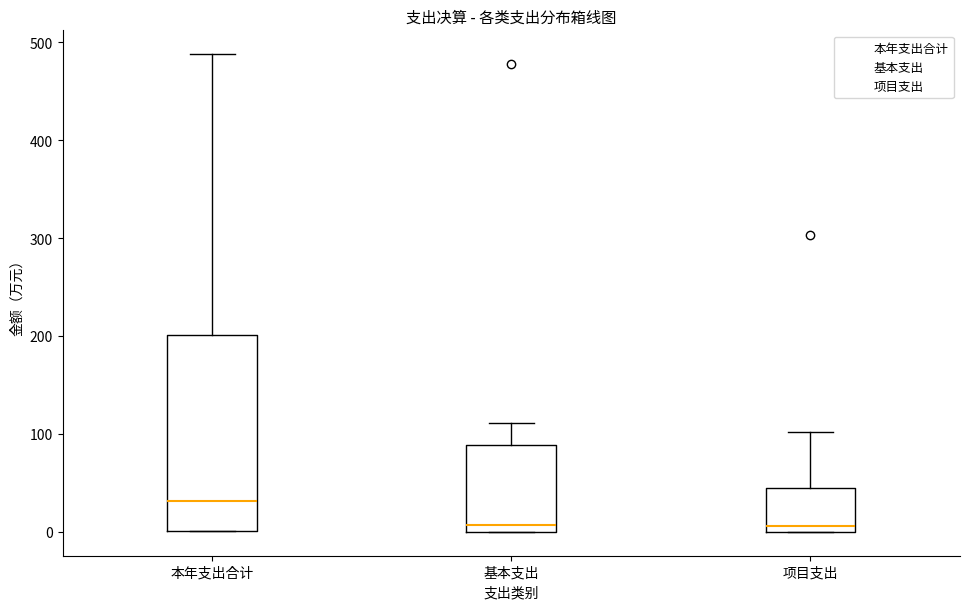

Reading left to right, transcribe this box plot: for each box, give where its median line is, the range the box spans, and where its two whiskers end, as read against the y-axis. The values are not printed on the chart, so give them approximately, as read against the axis.

本年支出合计: median 30, box 0 to 200, whiskers 0 to 490
基本支出: median 10, box 0 to 90, whiskers 0 to 110
项目支出: median 10, box 0 to 40, whiskers 0 to 100